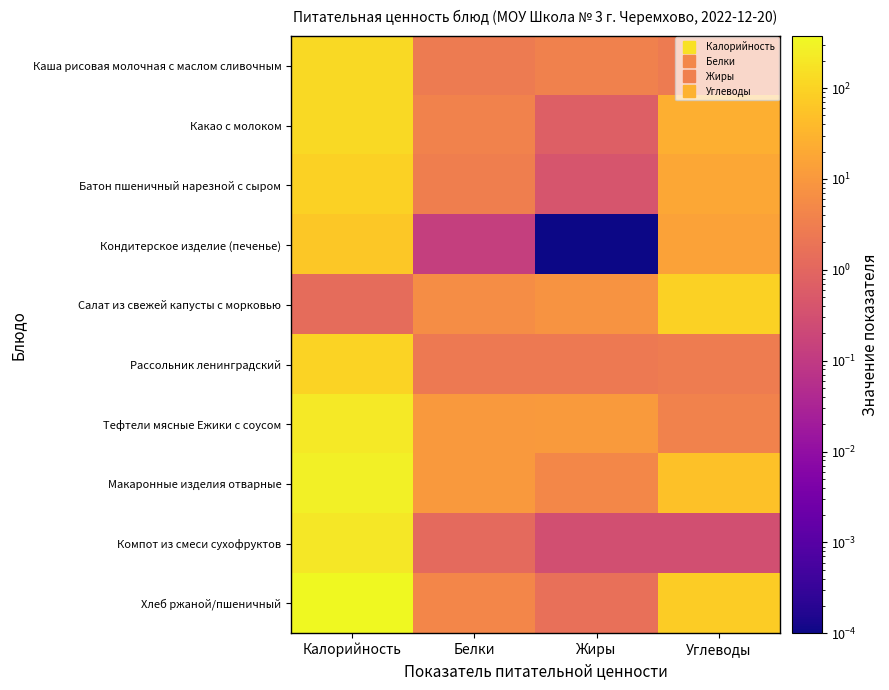

What is the difference between the highest and lowest values at Калорийность?

372.7